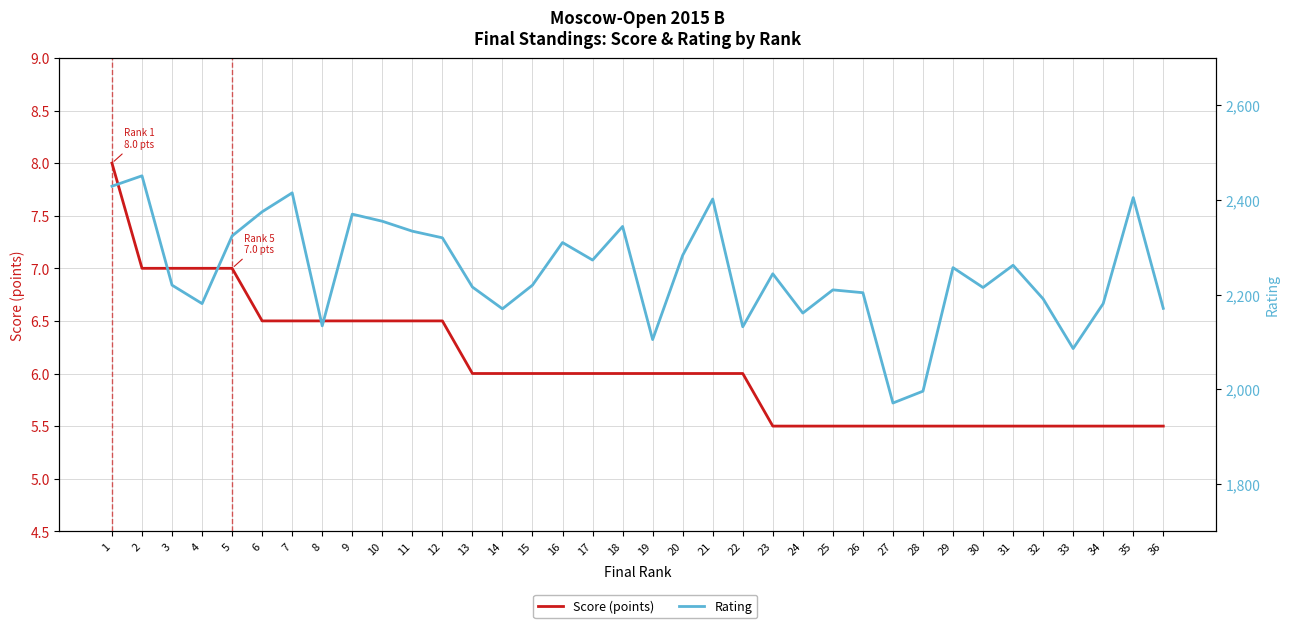

Where is Score (points) nearest to the value 6?

13